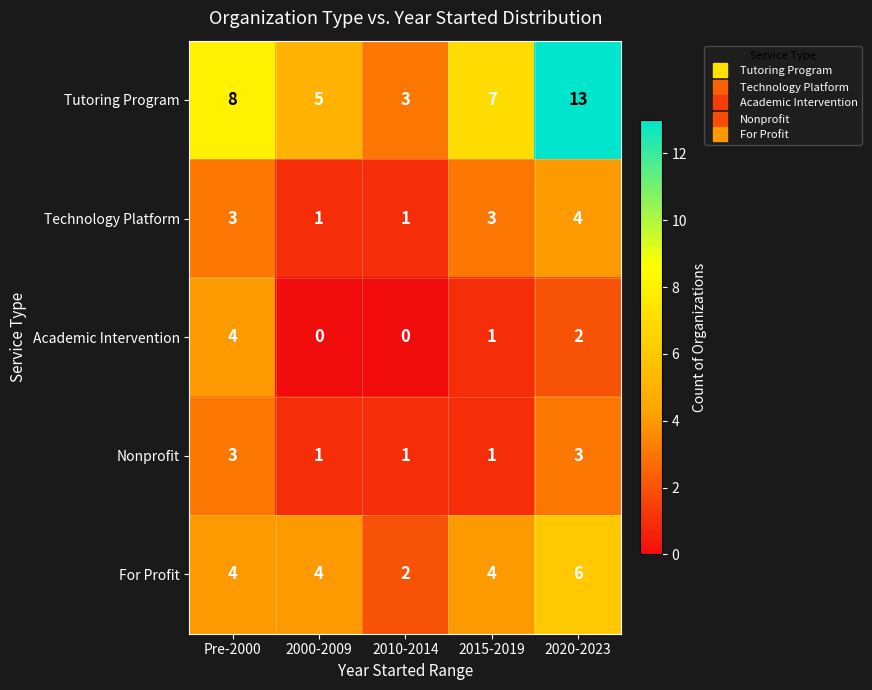

At which label is Tutoring Program closest to 8?

Pre-2000